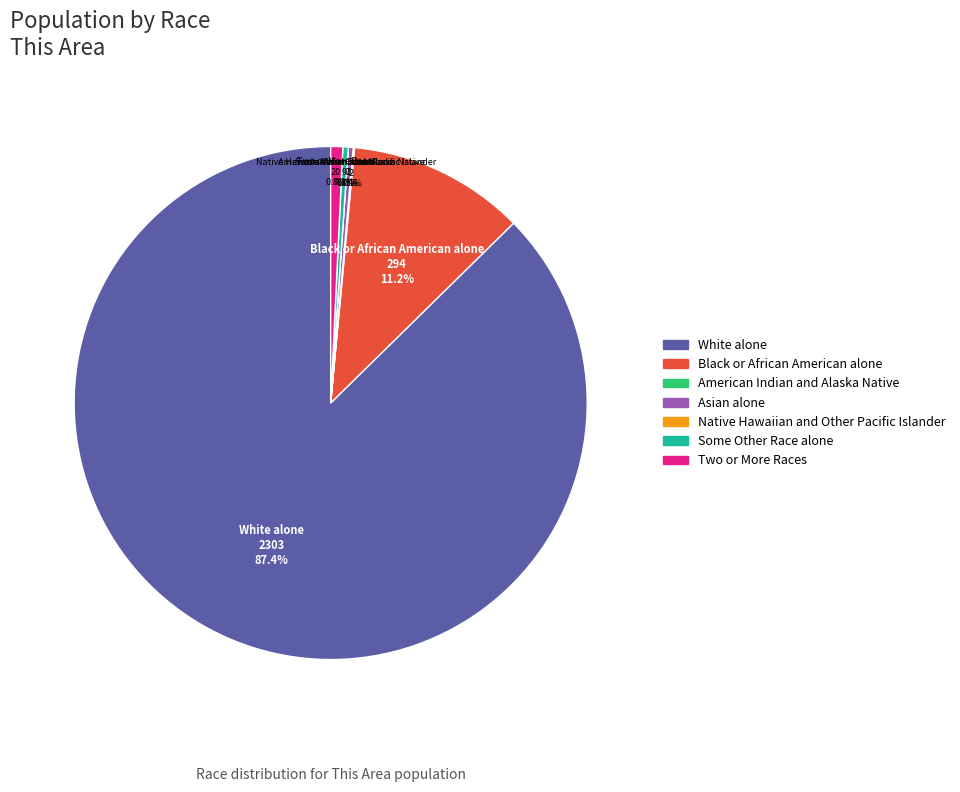

Between Native Hawaiian and Other Pacific Islander and Some Other Race alone, which is larger?

Some Other Race alone